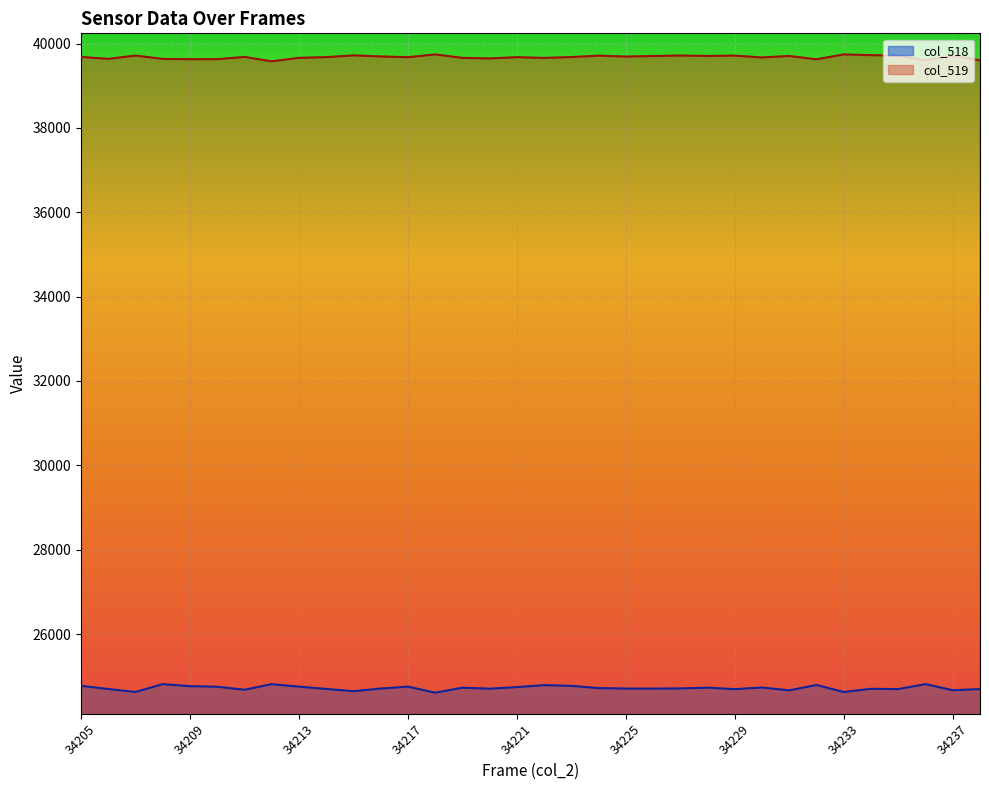

List the series in order of their overall mean, highest first.

col_519, col_518